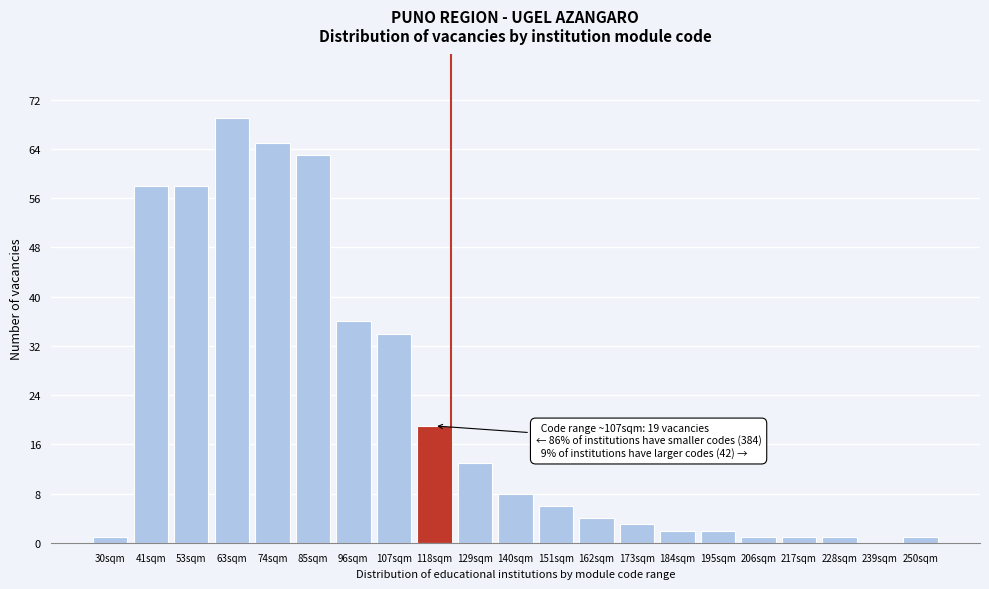

Reading left to right, extract all data points from this chart.

30sqm=1	41sqm=58	53sqm=58	63sqm=69	74sqm=65	85sqm=63	96sqm=36	107sqm=34	118sqm=19	129sqm=13	140sqm=8	151sqm=6	162sqm=4	173sqm=3	184sqm=2	195sqm=2	206sqm=1	217sqm=1	228sqm=1	239sqm=0	250sqm=1